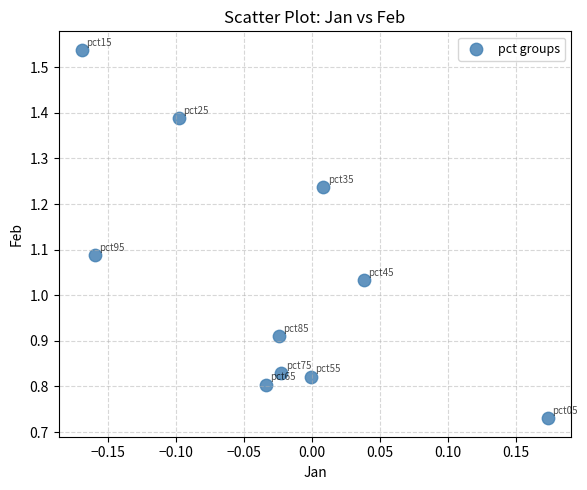

What is the range of X values (max minus min)?

0.3